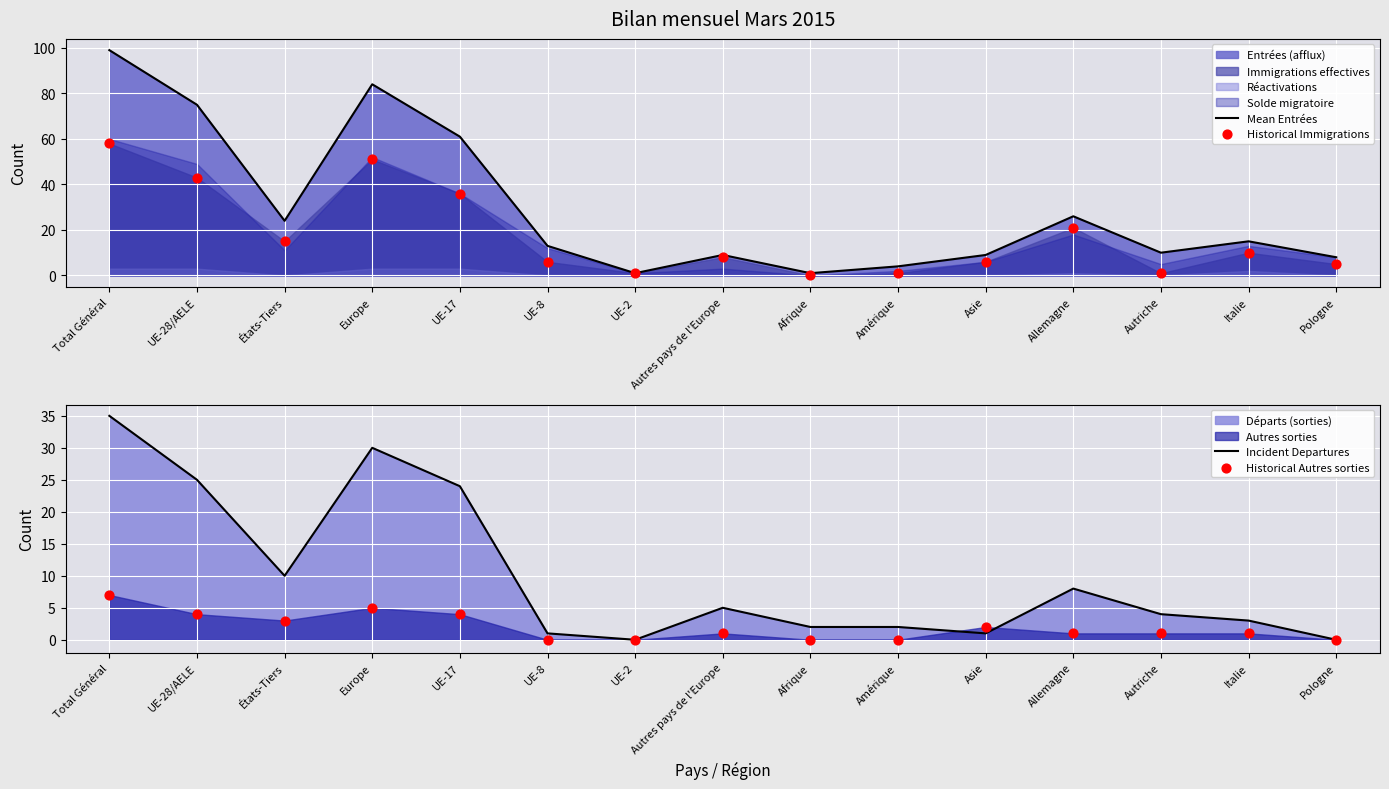

Which series has the largest total across all categories?

Mean Entrées